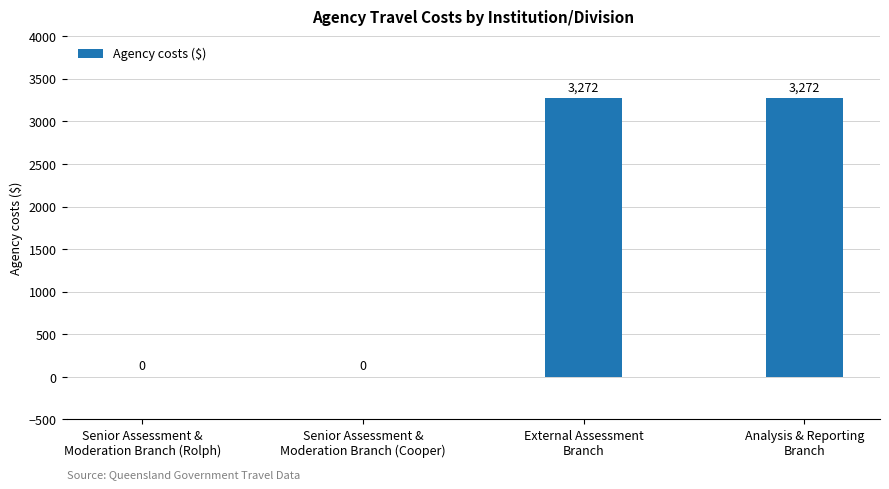

What is the greatest value displayed?

3272